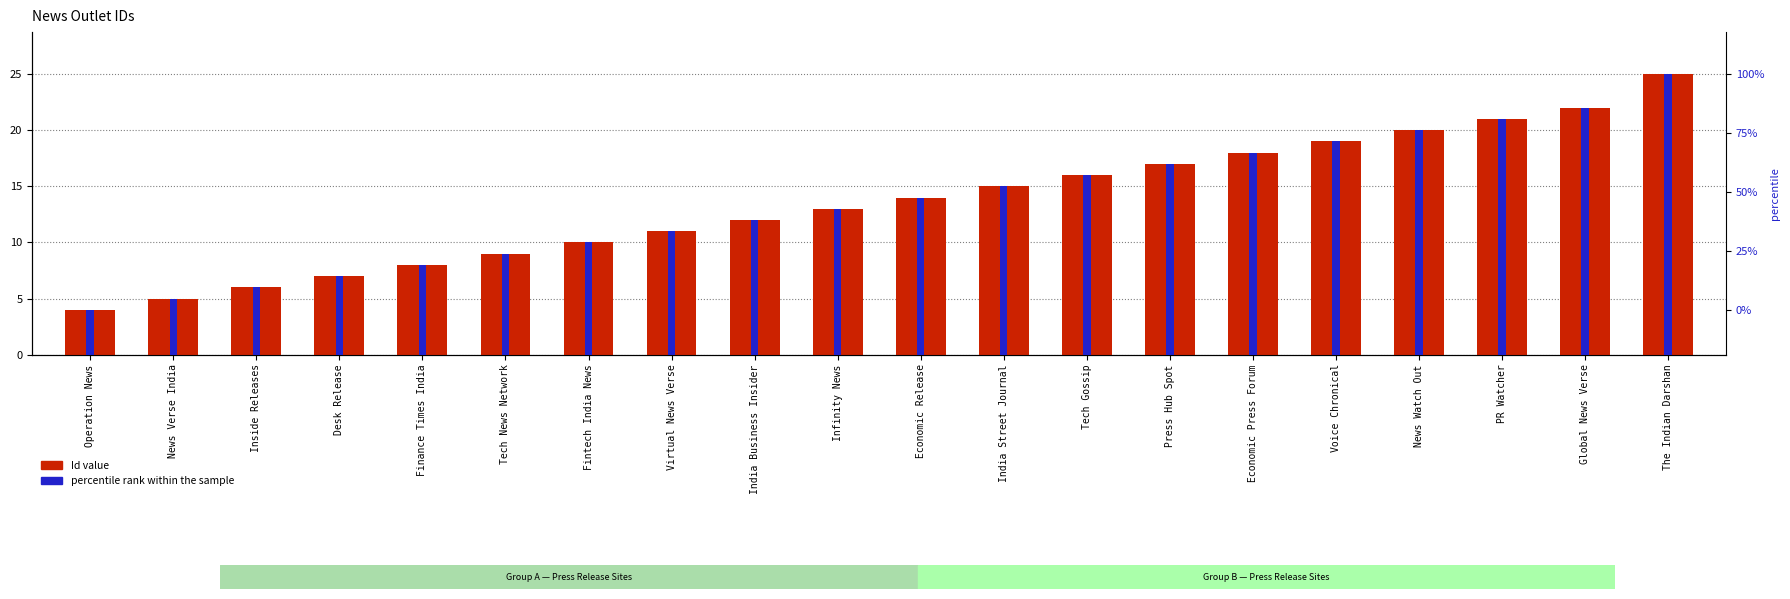

How many bars are there in each group?

2